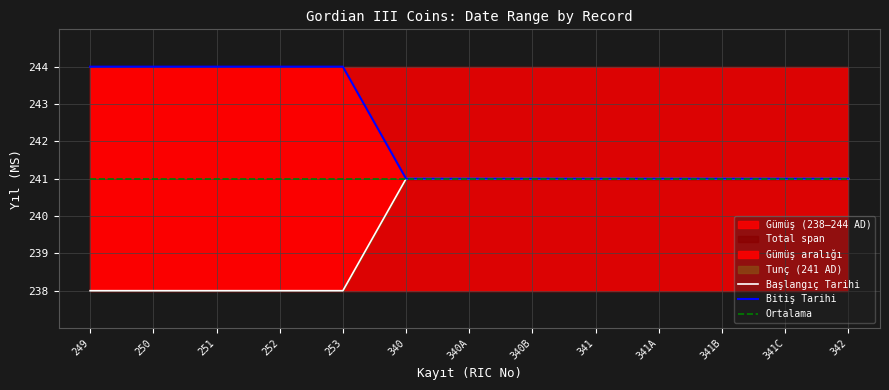

True or false: Bitiş Tarihi has more than 0 interior local peaks.

False